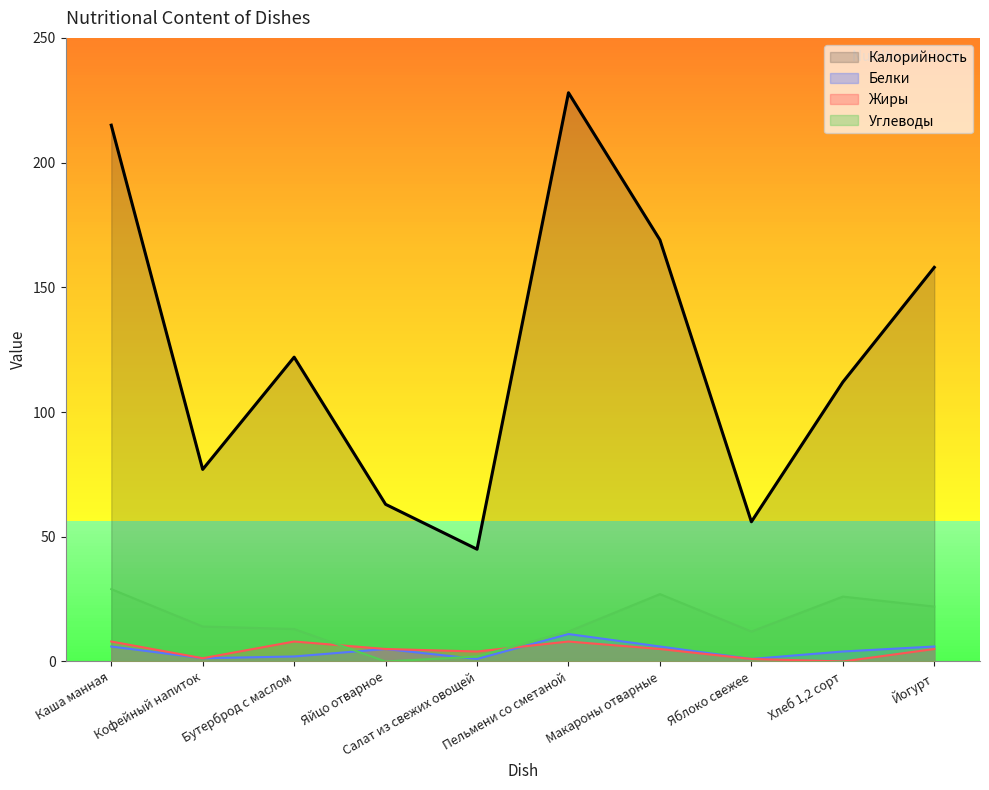

What is the difference between the highest and lowest values at Каша манная?

209.0